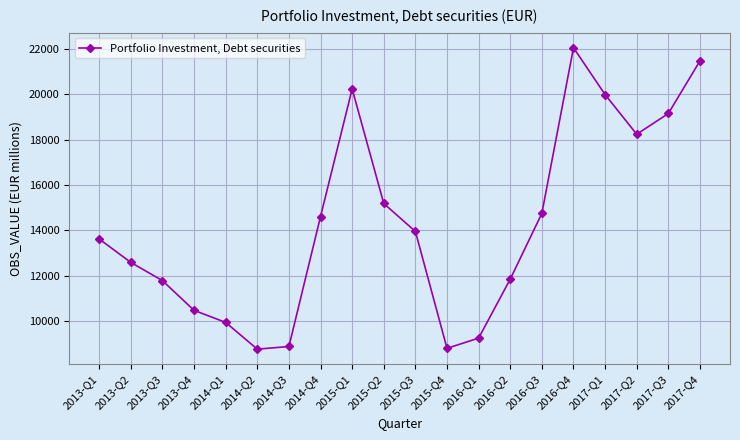

Where is the data nearest to the value 15406?

2015-Q2